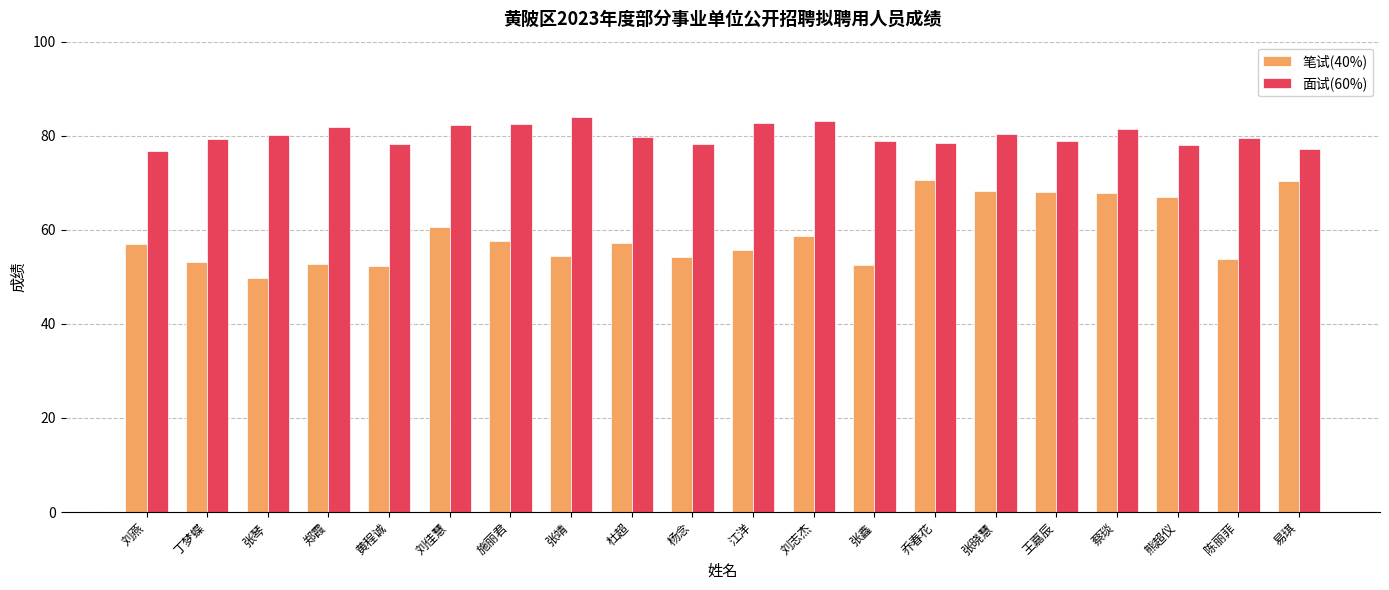

How many groups of bars are there?

20